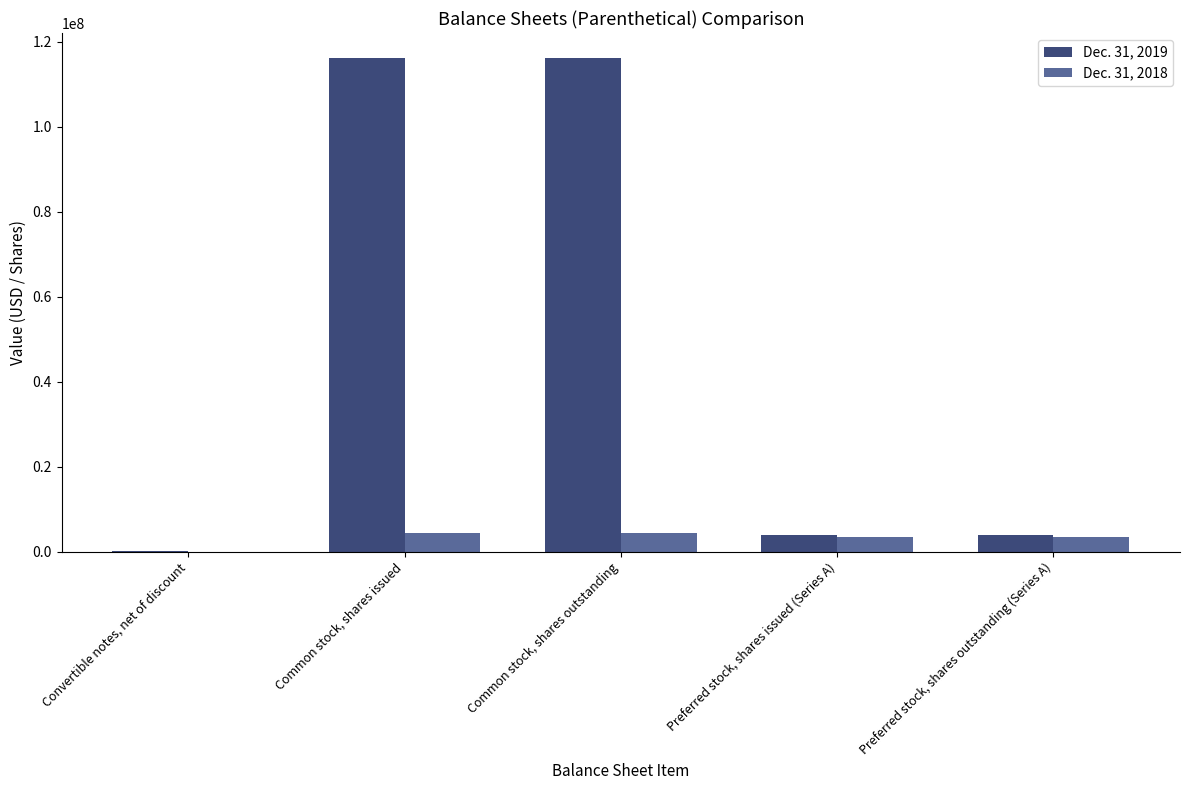

The Dec. 31, 2019 series shows 116269466 at Common stock, shares issued. True or false?

True